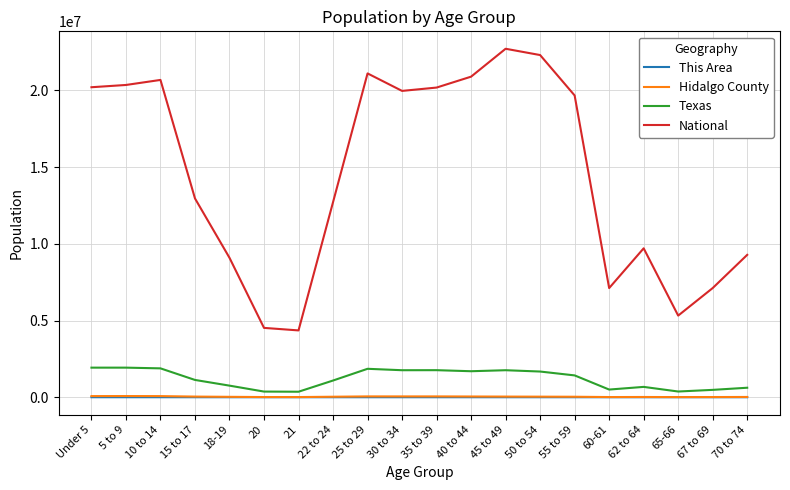

At which label is National closest to 13531442?

15 to 17